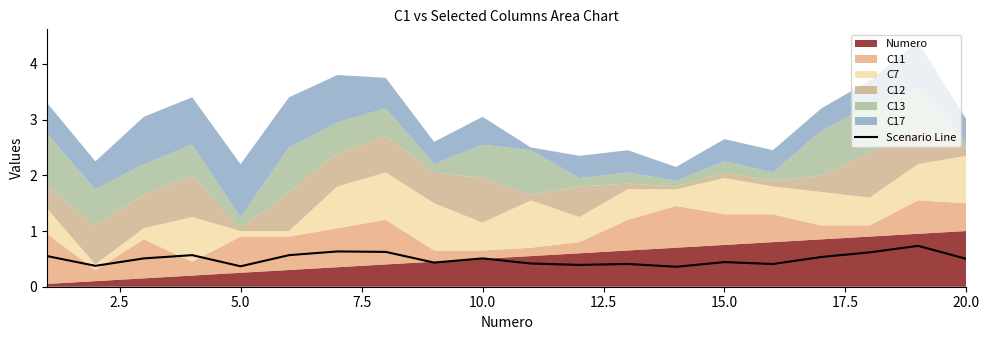

What is the sum of all values?

9.9